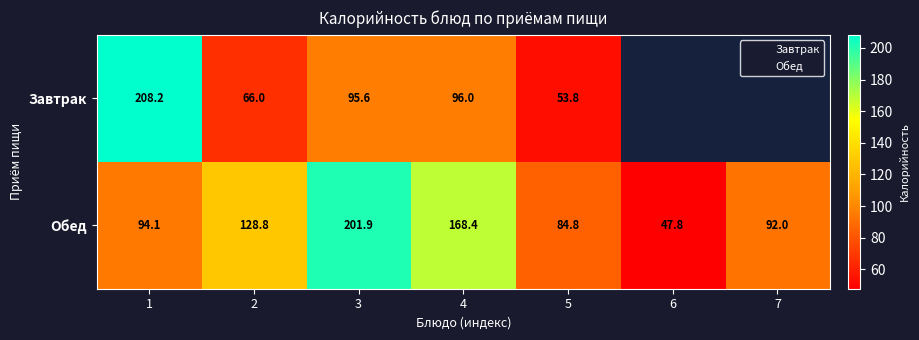

List the series in order of their peak value, highest first.

Завтрак, Обед